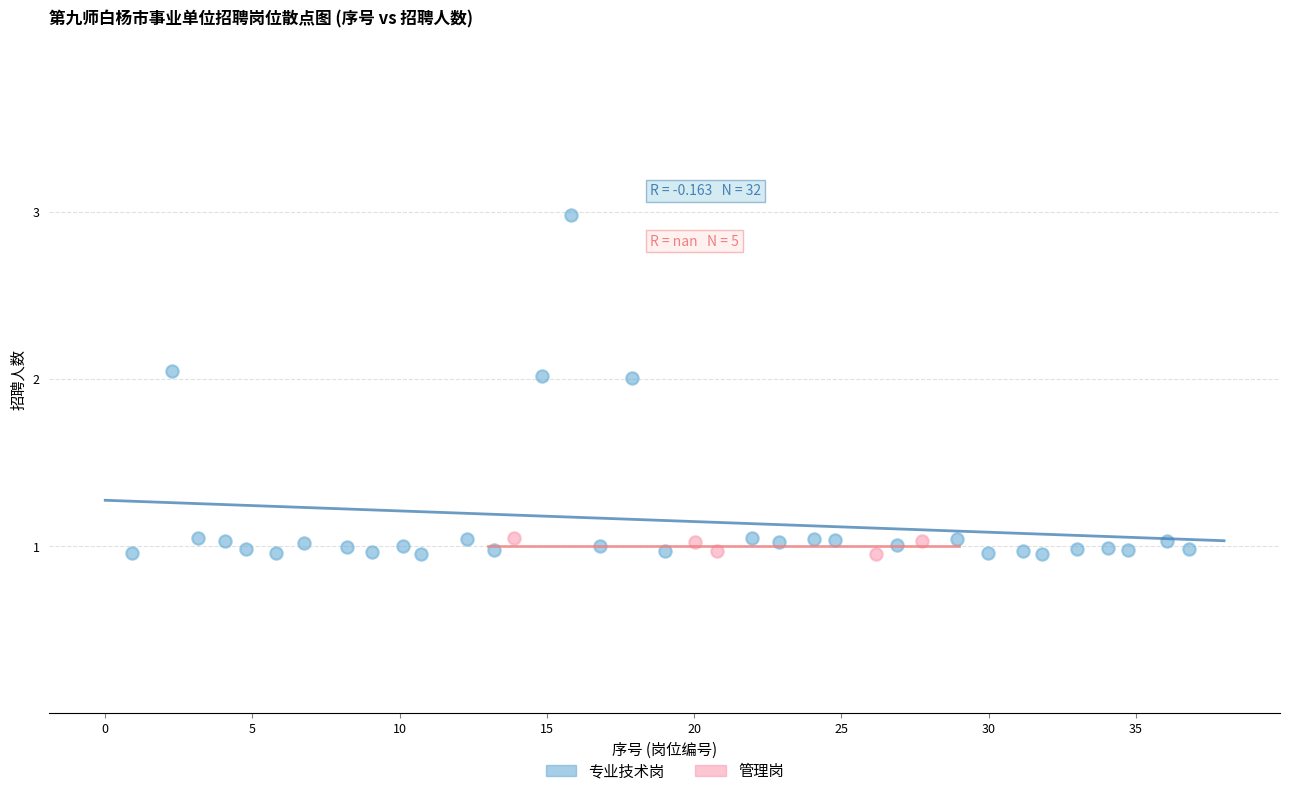

Which series reaches the maximum Y coordinate?

专业技术岗